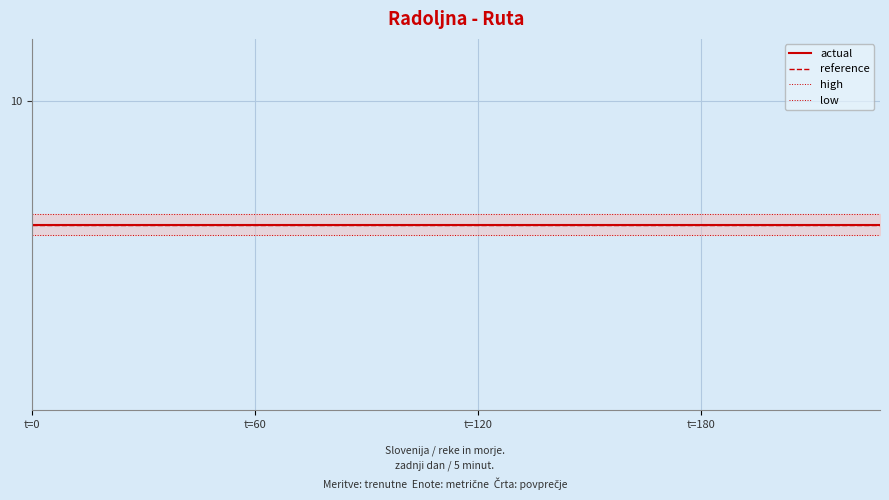

True or false: reference and low intersect in this chart.

False